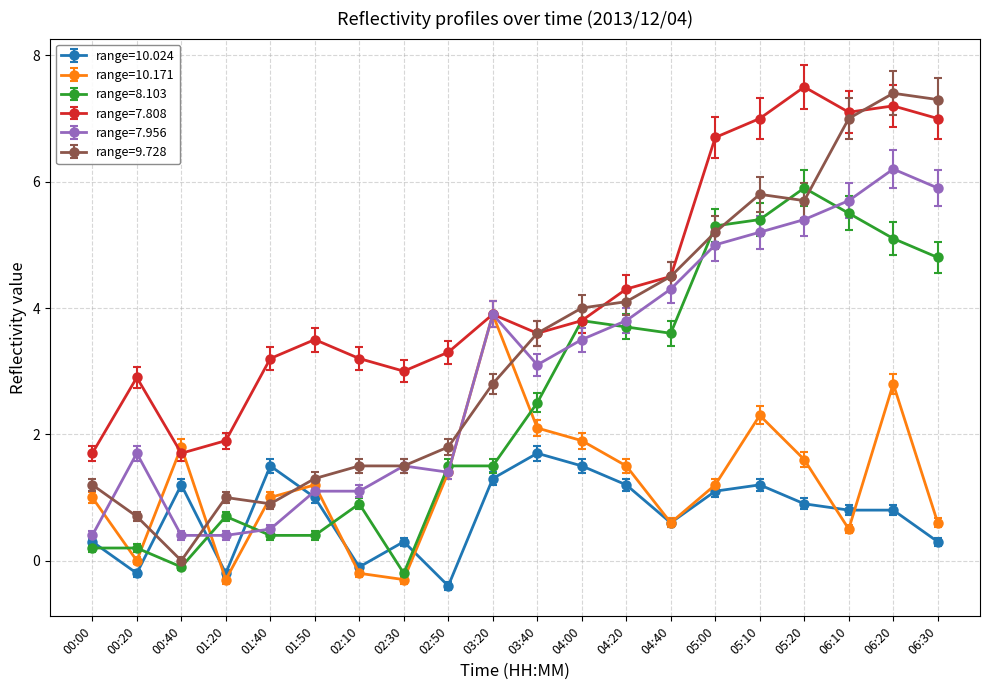

The range=10.024 series shows 0.3 at 02:30. True or false?

True